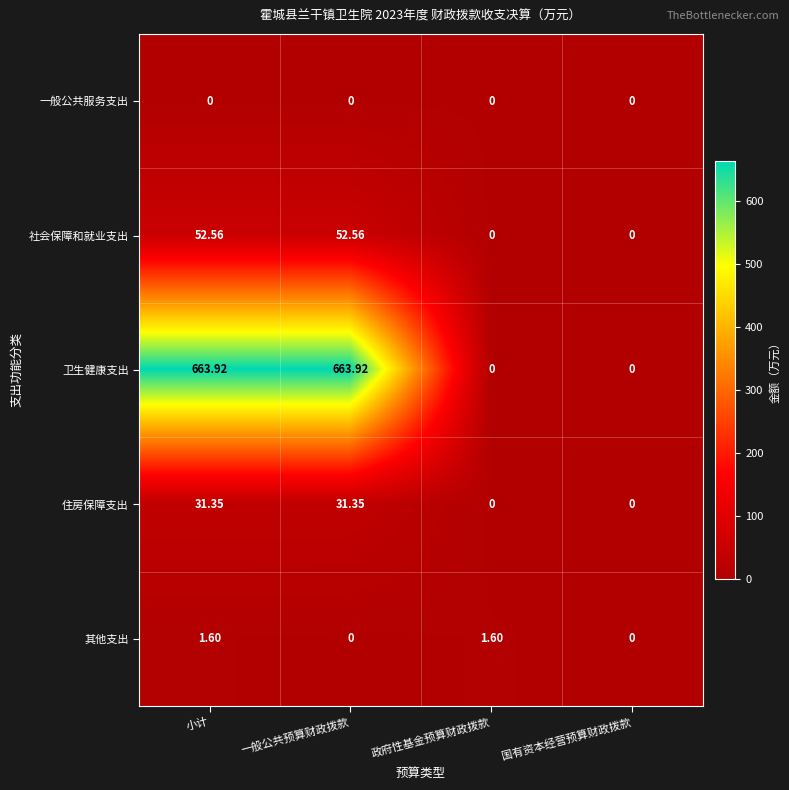

How many distinct data groups are displayed?

5